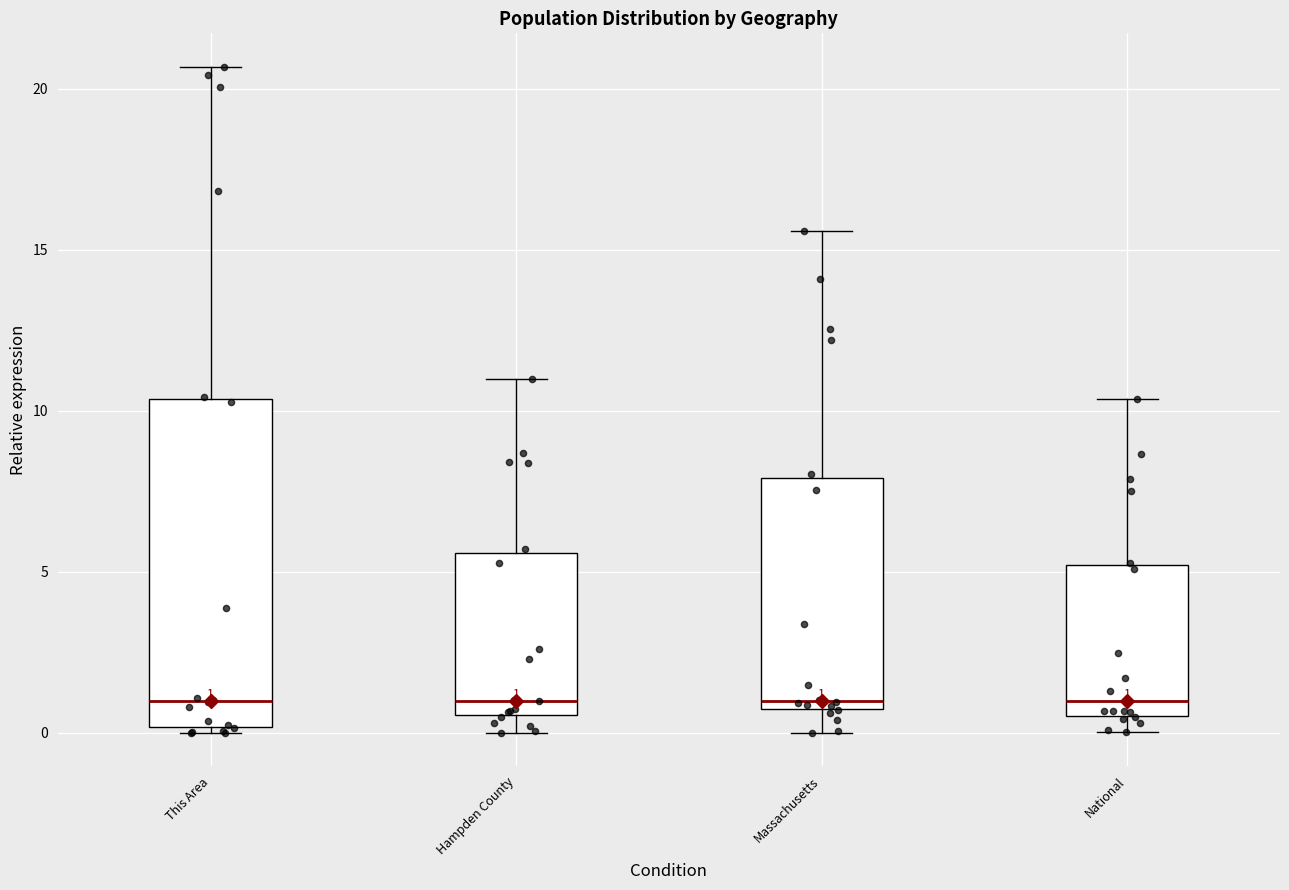

Comparing the boxes themselves (not the whiskers), which one is the tallest?

This Area